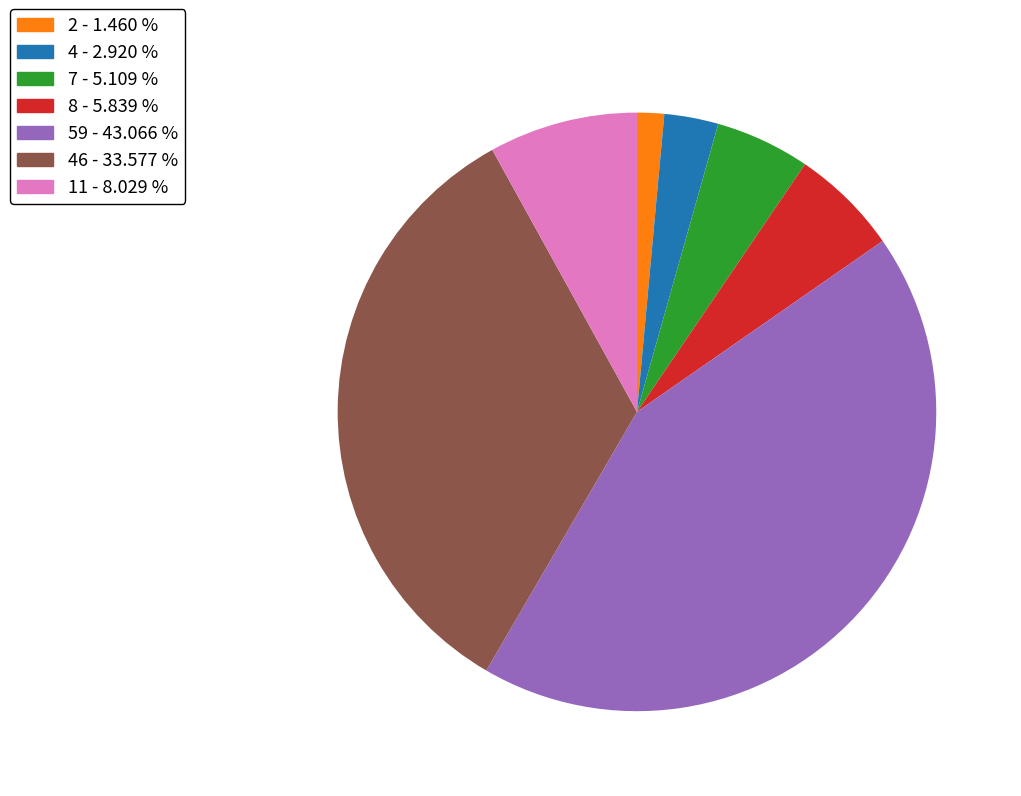

Is there a majority slice in this chart?

No